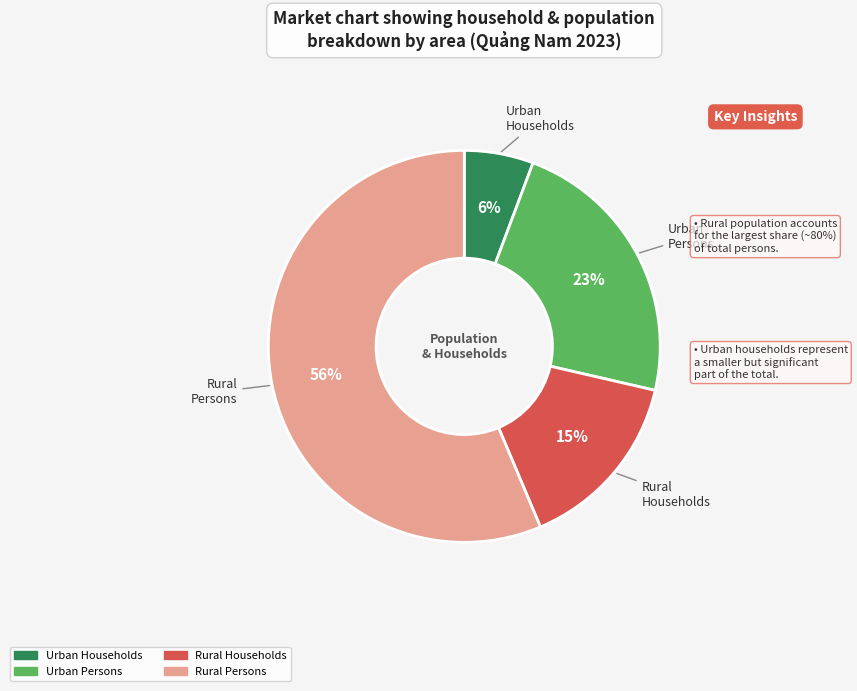

Does any single category account for the majority?

Yes